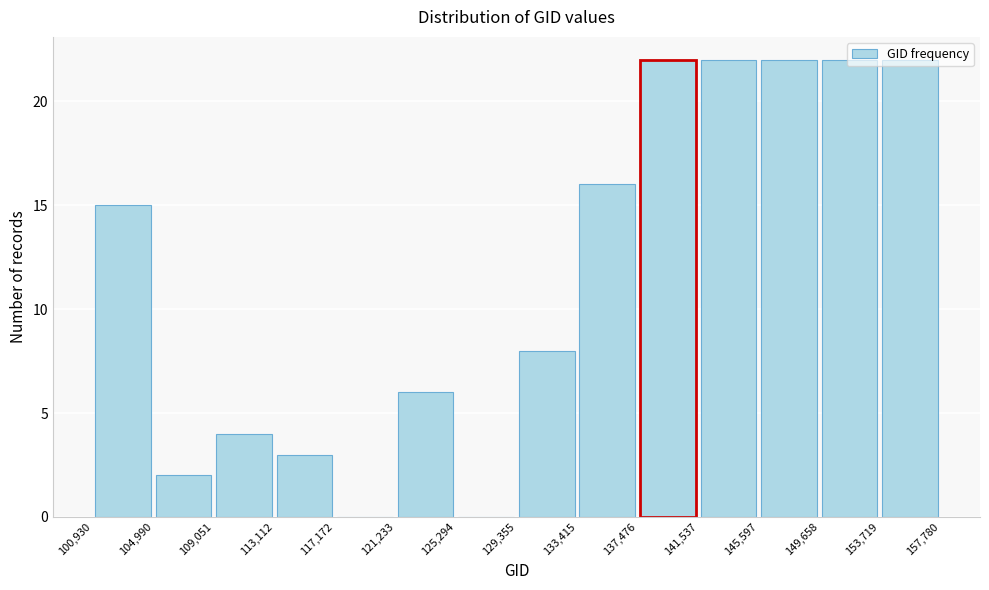

Reading left to right, transcribe this chart: for each bar, give the range it covers on the x-axis and its height. The values are not printed on the chart, so give them approximately, as read against the axis.

100,930 to 104,990: 15
104,990 to 109,051: 2
109,051 to 113,112: 4
113,112 to 117,172: 3
117,172 to 121,233: 0
121,233 to 125,294: 6
125,294 to 129,355: 0
129,355 to 133,415: 8
133,415 to 137,476: 16
137,476 to 141,537: 22
141,537 to 145,597: 22
145,597 to 149,658: 22
149,658 to 153,719: 22
153,719 to 157,780: 22